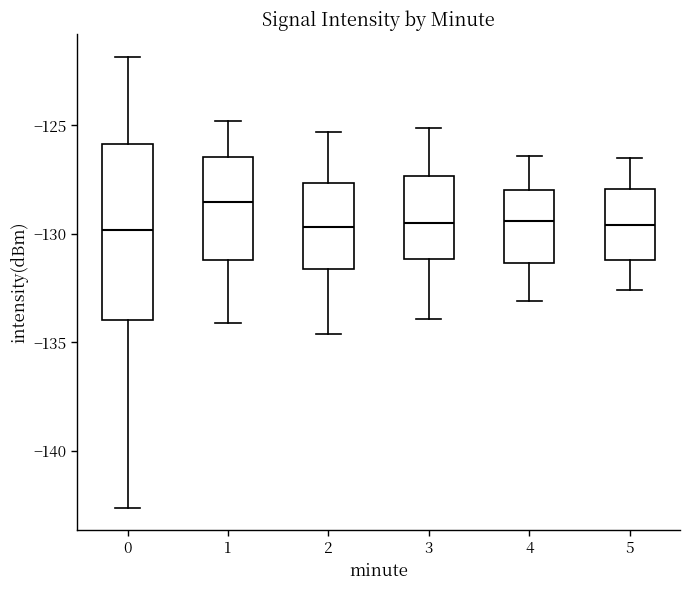

Reading left to right, transcribe this box plot: for each box, give where its median line is, the range the box spans, and where its two whiskers end, as read against the y-axis. The values are not printed on the chart, so give them approximately, as read against the axis.

0: median -130.0, box -134.0 to -126.0, whiskers -142.5 to -122.0
1: median -128.5, box -131.0 to -126.5, whiskers -134.0 to -125.0
2: median -129.5, box -131.5 to -127.5, whiskers -134.5 to -125.5
3: median -129.5, box -131.0 to -127.5, whiskers -134.0 to -125.0
4: median -129.5, box -131.5 to -128.0, whiskers -133.0 to -126.5
5: median -129.5, box -131.0 to -128.0, whiskers -132.5 to -126.5